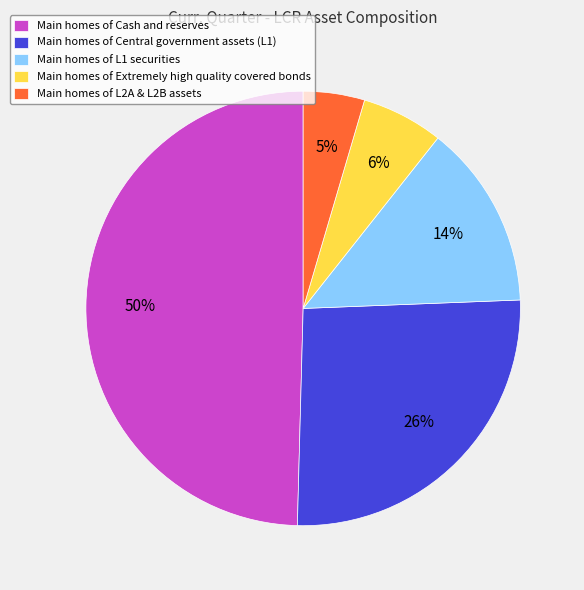

To the nearest percent, what is the difference between the Main homes of L1 securities and Main homes of Extremely high quality covered bonds slice percentages?

8%